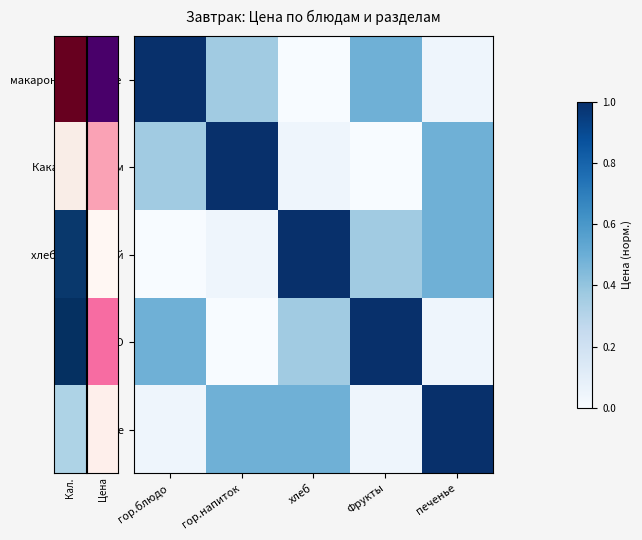

At how many categories does at least one series exceed 0?

5